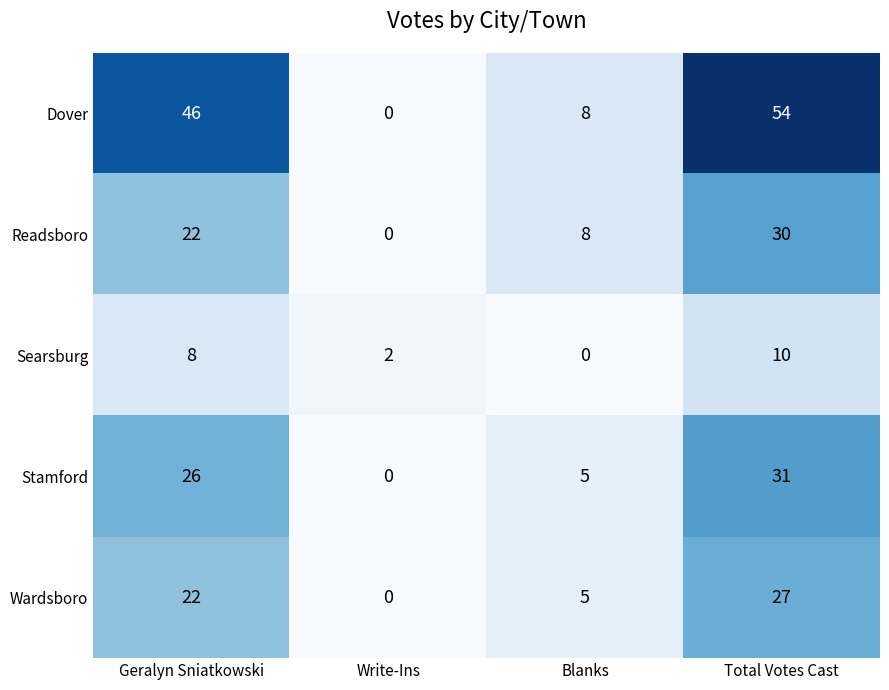

How many Readsboro values are between 8 and 30?

3